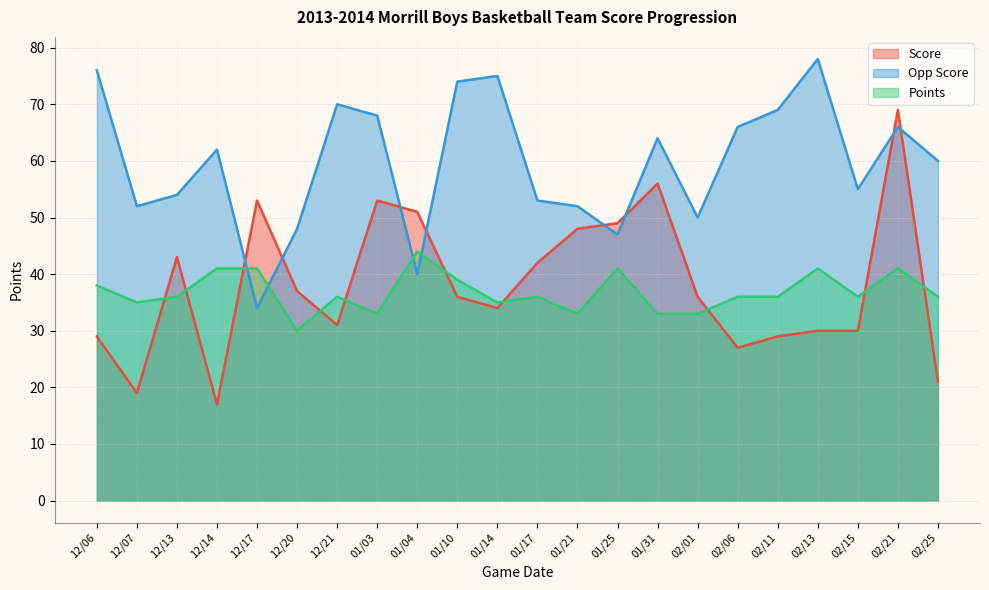

Which category has the highest value in the Points series?

01/04